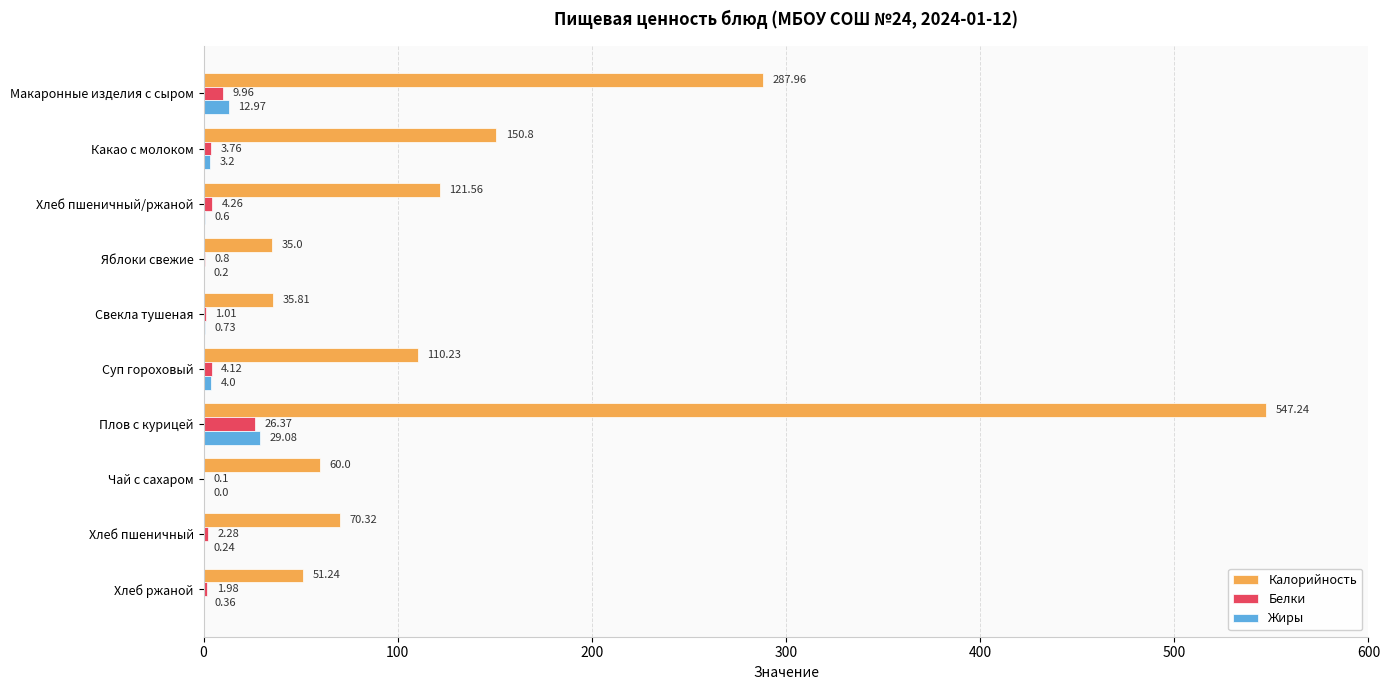

Which series has the largest total across all categories?

Калорийность